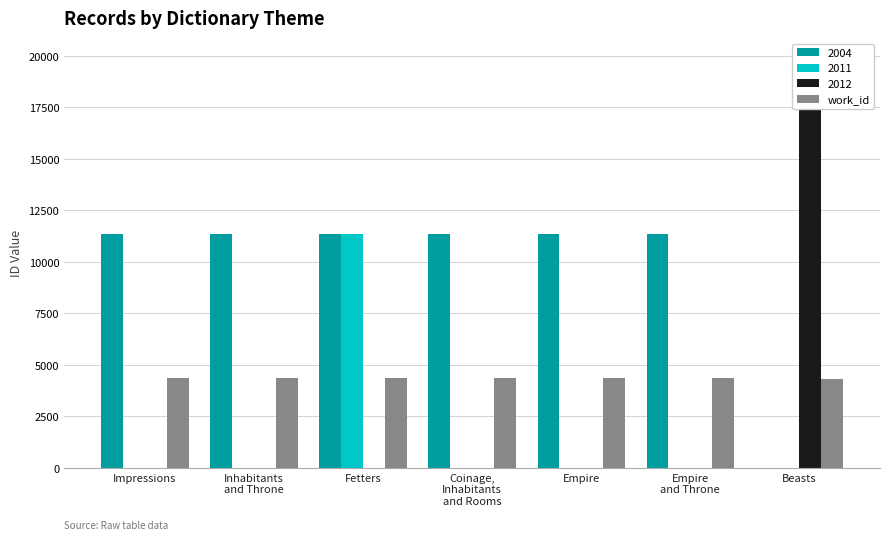

Rank the categories by value from highest to lowest.

Impressions, Inhabitants
and Throne, Fetters, Coinage,
Inhabitants
and Rooms, Empire, Empire
and Throne, Beasts